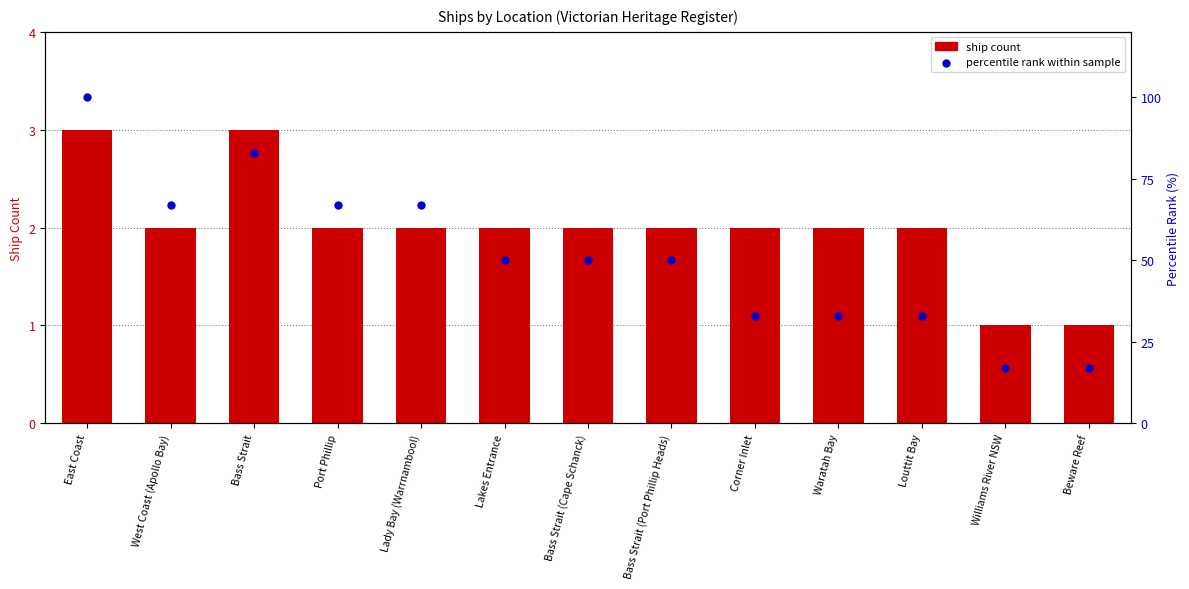

What are all the series names shown in the legend?

ship count, percentile rank within sample